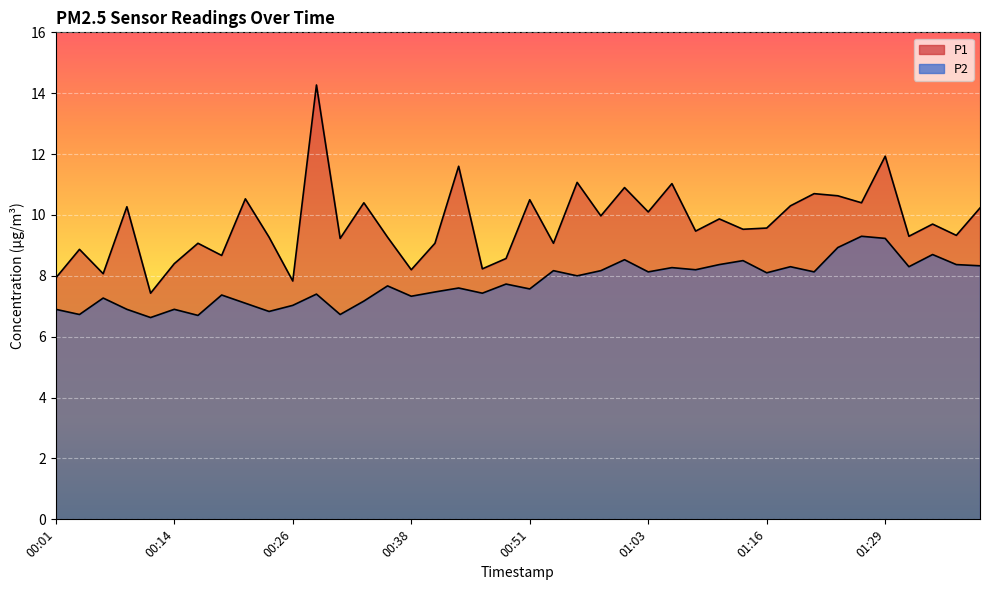

True or false: P2 and P1 cross at least once.

False